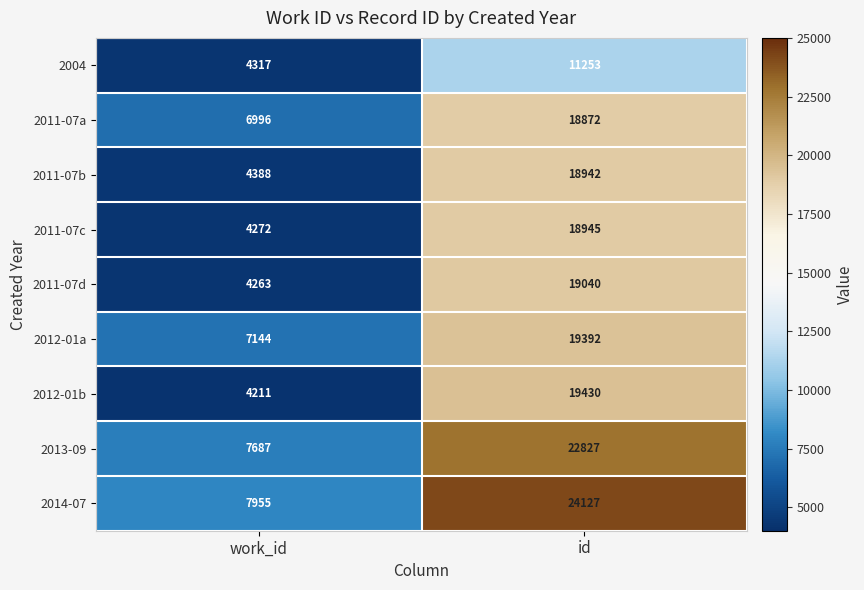

What is the sum of the 2004 values at id and work_id?

15570